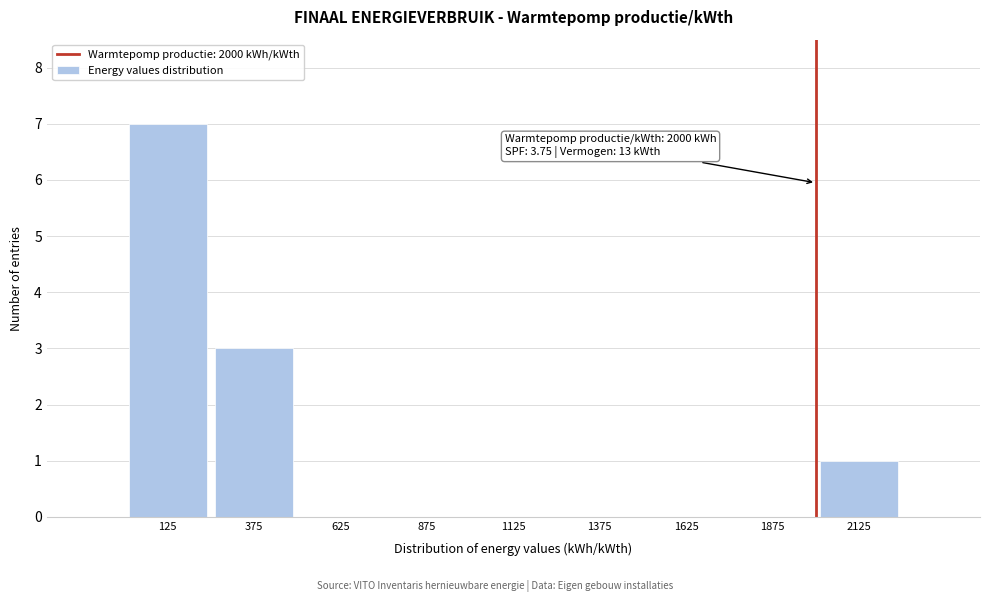

Reading right to left, list all the values displayed in this chart.

2125=1	1875=0	1625=0	1375=0	1125=0	875=0	625=0	375=3	125=7